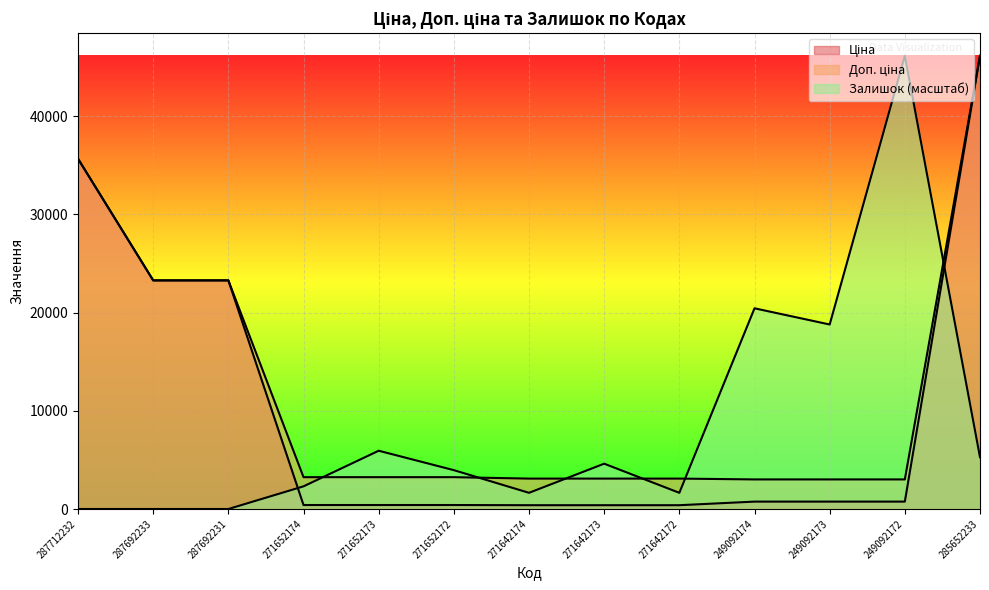

What is the total value across all series at 271642172?

5131.2